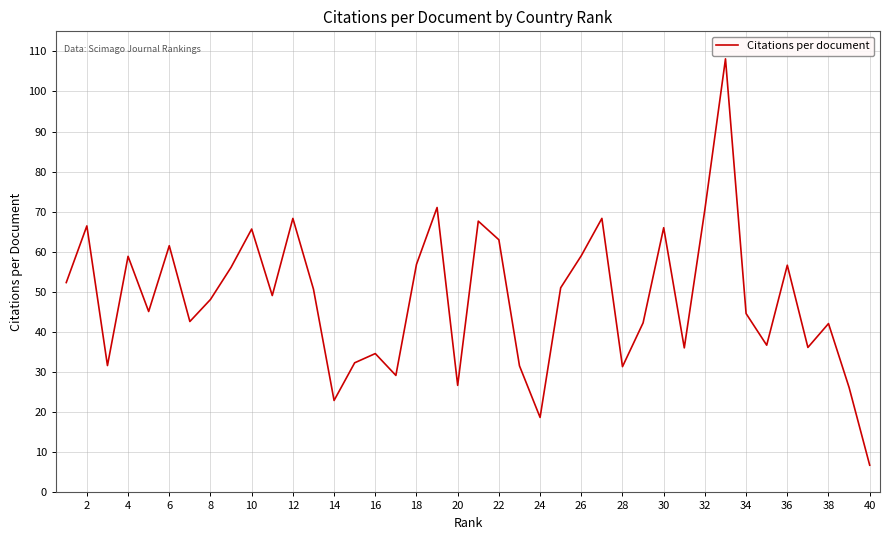

What is the minimum value shown in the chart?

6.8